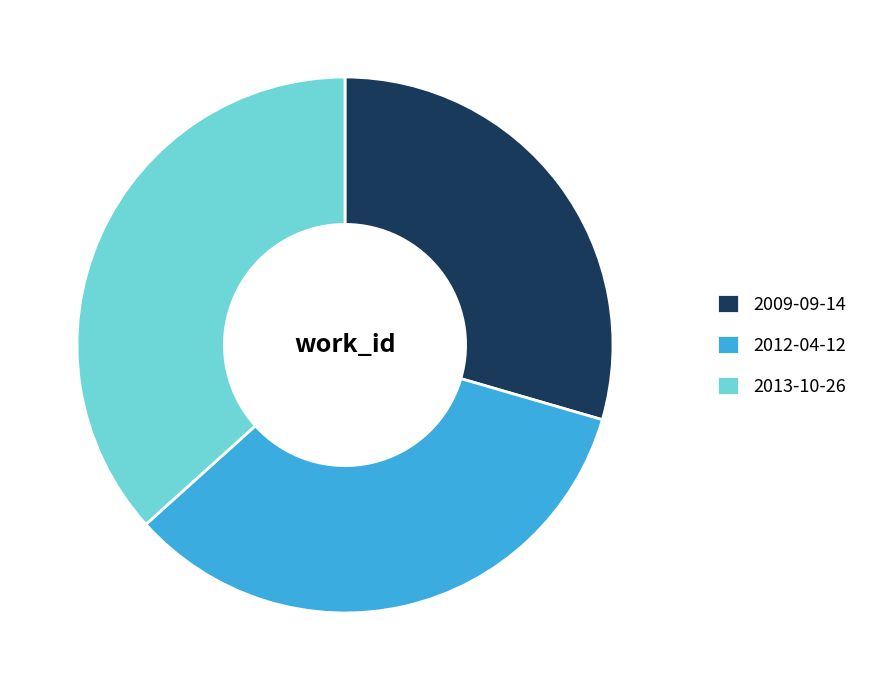

Count the number of slices in the pie.

3